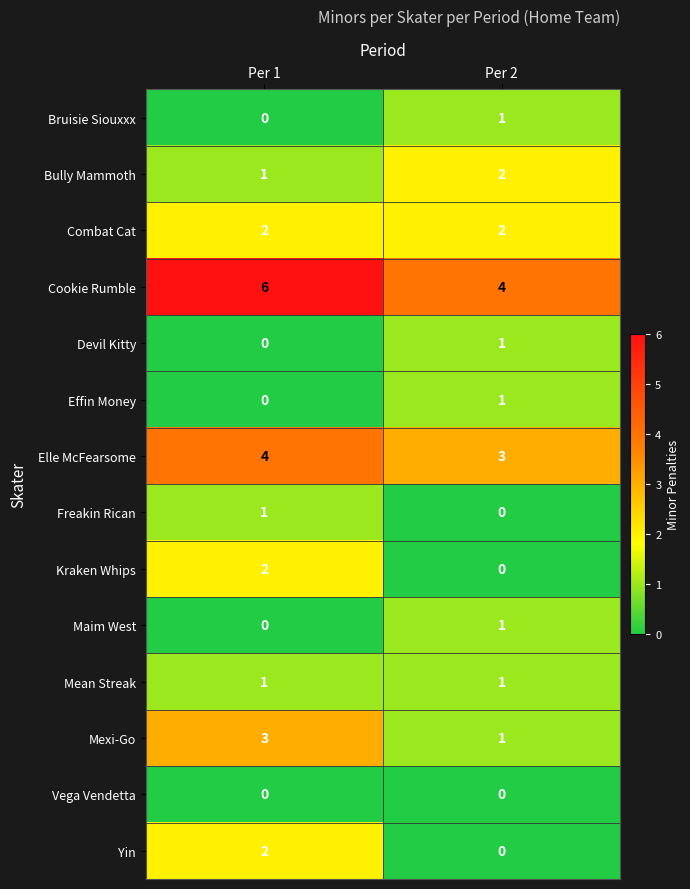

Reading right to left, extract all data points from this chart.

Bruisie Siouxxx: Per 2=1	Per 1=0
Bully Mammoth: Per 2=2	Per 1=1
Combat Cat: Per 2=2	Per 1=2
Cookie Rumble: Per 2=4	Per 1=6
Devil Kitty: Per 2=1	Per 1=0
Effin Money: Per 2=1	Per 1=0
Elle McFearsome: Per 2=3	Per 1=4
Freakin Rican: Per 2=0	Per 1=1
Kraken Whips: Per 2=0	Per 1=2
Maim West: Per 2=1	Per 1=0
Mean Streak: Per 2=1	Per 1=1
Mexi-Go: Per 2=1	Per 1=3
Vega Vendetta: Per 2=0	Per 1=0
Yin: Per 2=0	Per 1=2